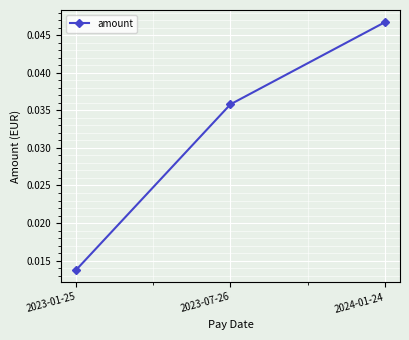

How many values are between 0 and 1?

3